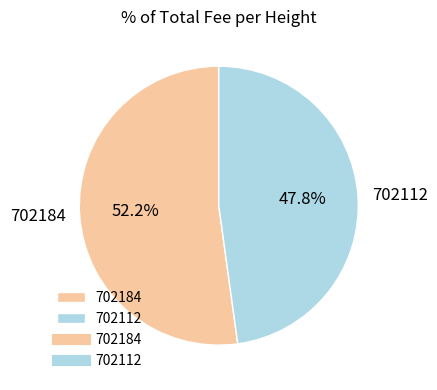

To the nearest percent, what percentage of the pie is 702112?

48%